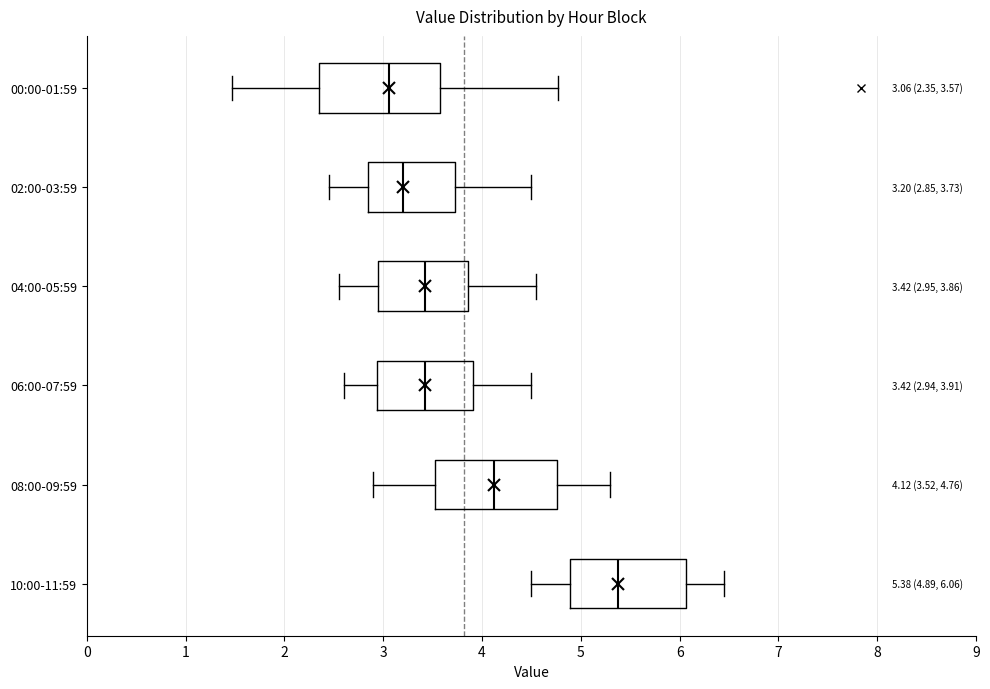

Which box has the furthest to the right median line?

10:00-11:59